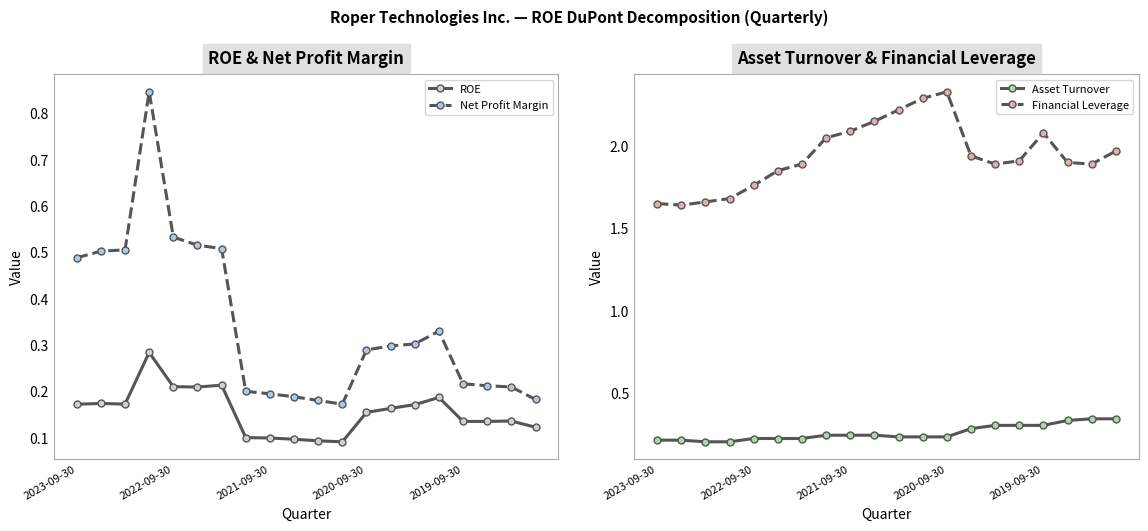

What are all the series names shown in the legend?

ROE, Net Profit Margin, Asset Turnover, Financial Leverage